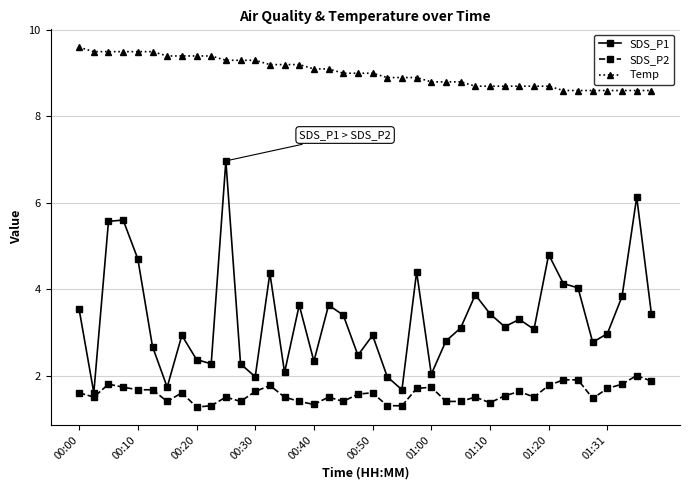

True or false: SDS_P1 has more than 1 points higher than both neighbors.

True